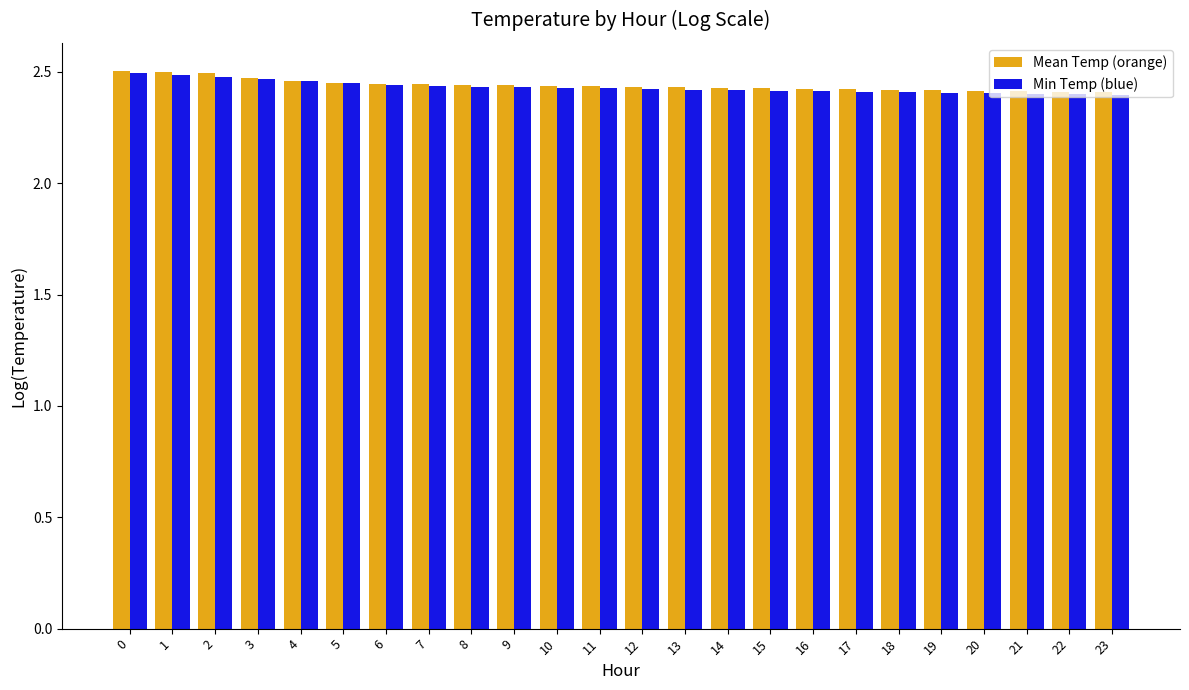

Is it true that Mean Temp (orange) equals 1.4 at 11?

False